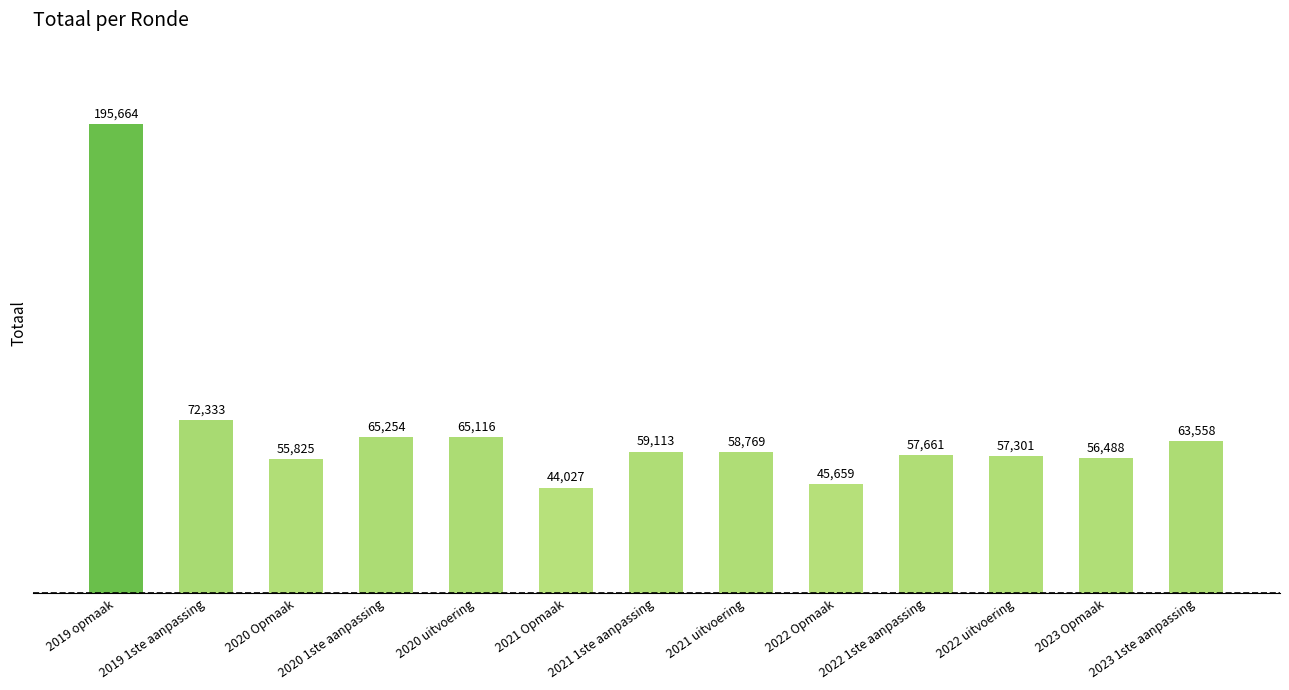

Rank the categories by value from highest to lowest.

2019 opmaak, 2019 1ste aanpassing, 2020 1ste aanpassing, 2020 uitvoering, 2023 1ste aanpassing, 2021 1ste aanpassing, 2021 uitvoering, 2022 1ste aanpassing, 2022 uitvoering, 2023 Opmaak, 2020 Opmaak, 2022 Opmaak, 2021 Opmaak